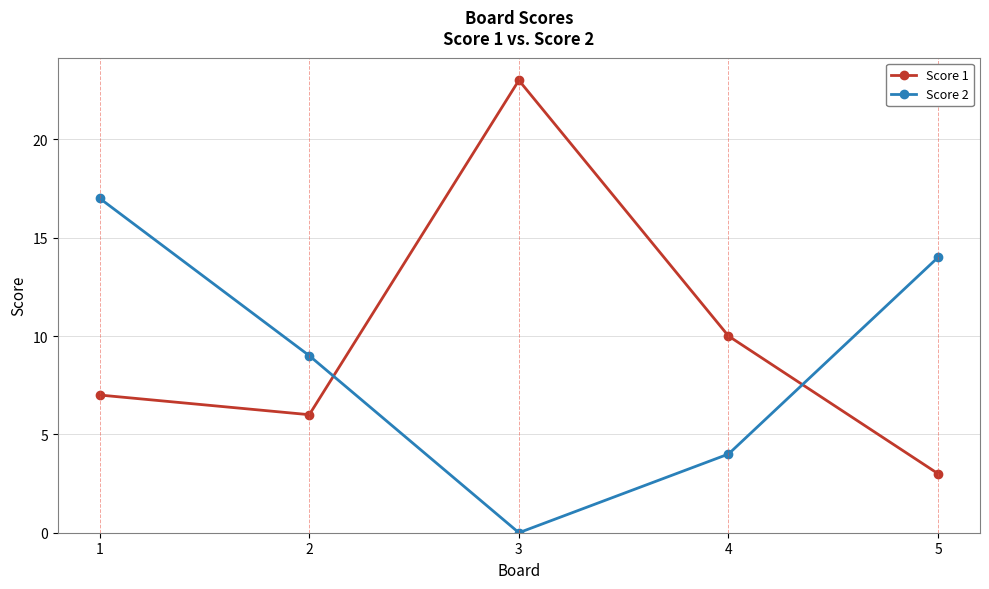

Which series ends up on top after the final intersection of Score 1 and Score 2?

Score 2